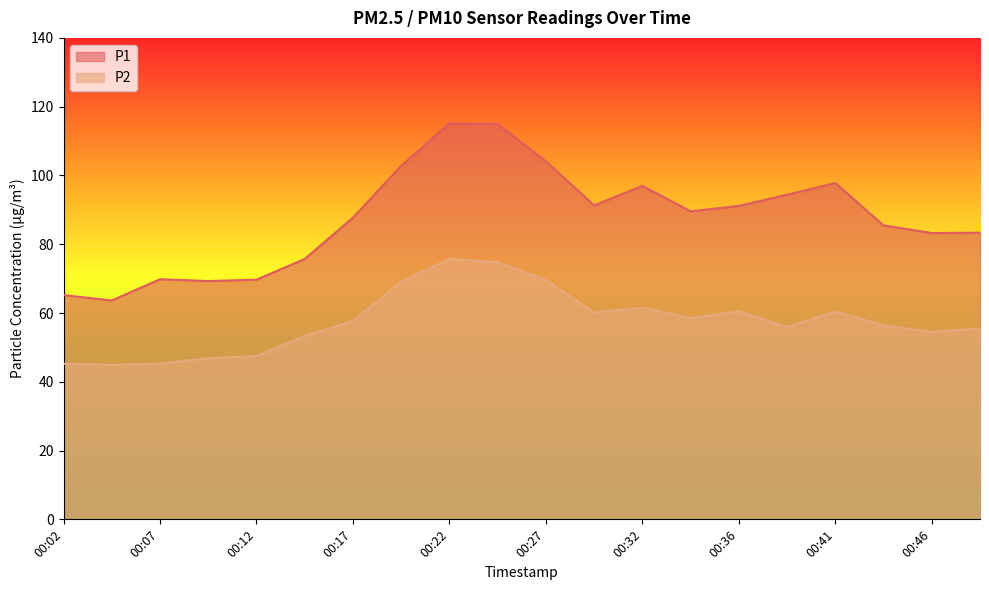

Reading right to left, extract all data points from this chart.

P1: 00:49=83.3	00:46=83.2	00:44=85.5	00:41=97.8	00:39=94.4	00:36=91.1	00:34=89.6	00:32=97.0	00:29=91.3	00:27=104.1	00:24=114.9	00:22=115.2	00:19=102.8	00:17=87.7	00:14=75.7	00:12=69.7	00:09=69.3	00:07=69.8	00:04=63.6	00:02=65.2
P2: 00:49=55.5	00:46=54.5	00:44=56.4	00:41=60.5	00:39=55.9	00:36=60.5	00:34=58.5	00:32=61.5	00:29=60.1	00:27=69.6	00:24=74.8	00:22=75.7	00:19=69.1	00:17=57.7	00:14=53.4	00:12=47.5	00:09=46.9	00:07=45.3	00:04=44.9	00:02=45.2